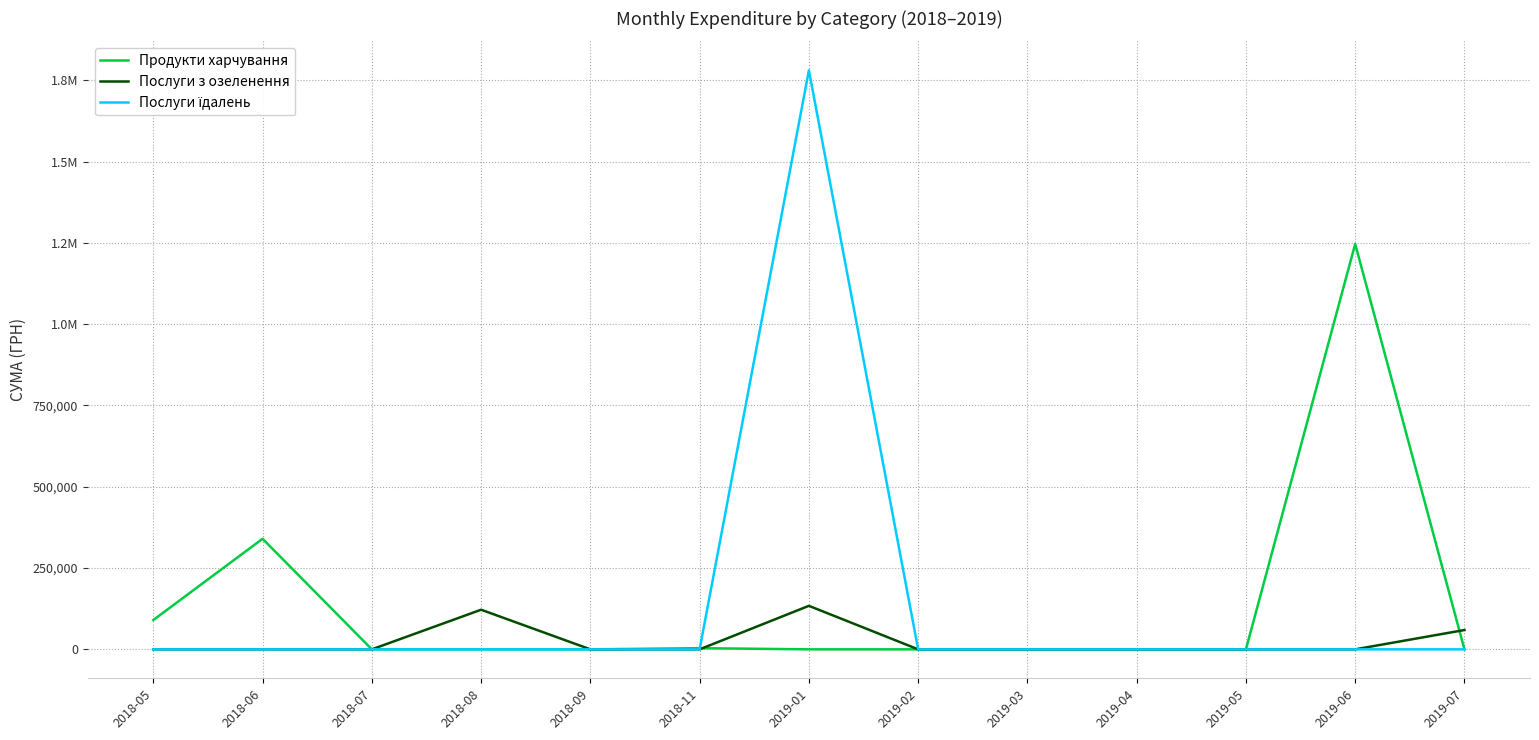

True or false: Послуги їдалень and Продукти харчування intersect in this chart.

True